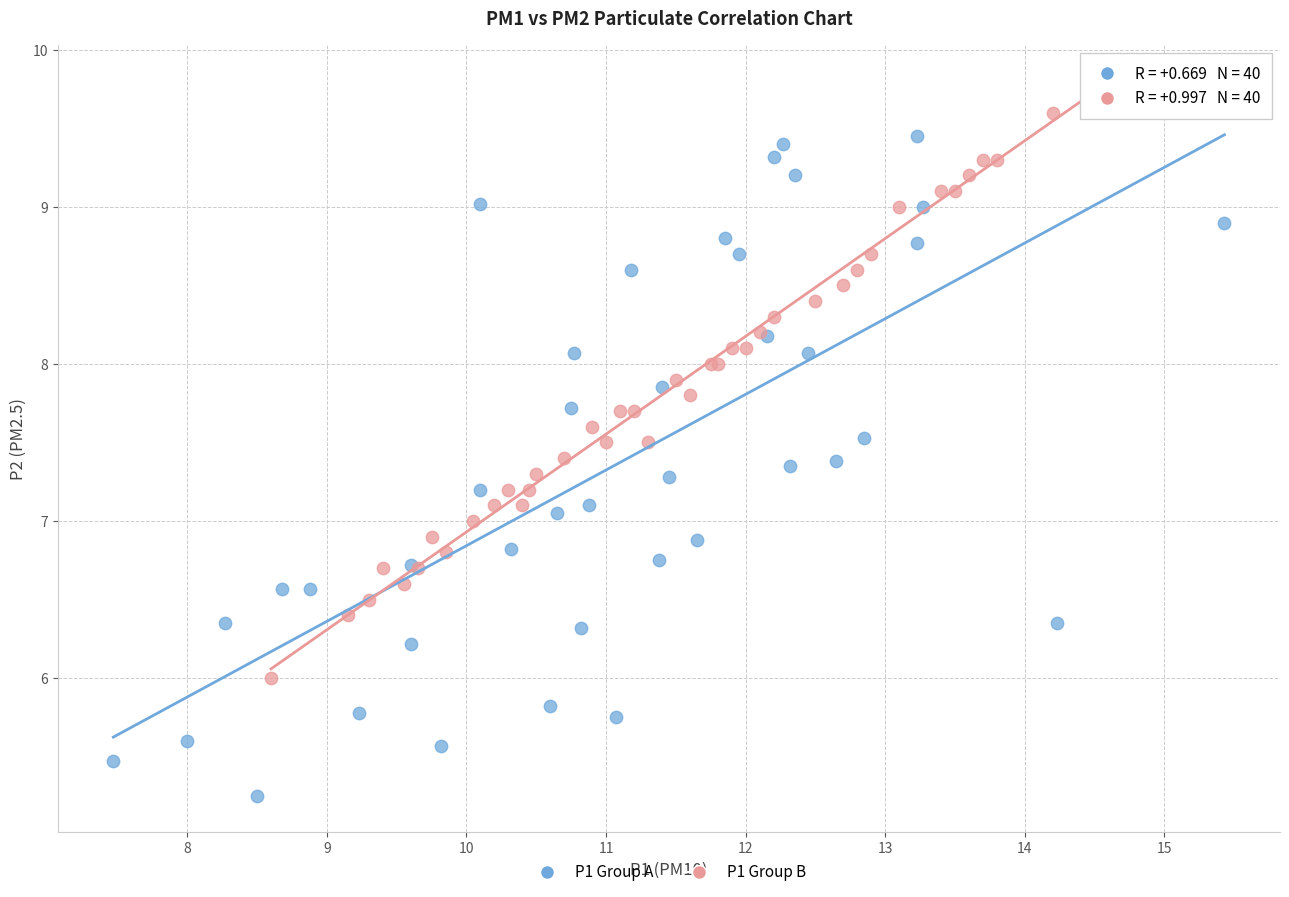

Which series contains the lowest Y value?

P1 Group A